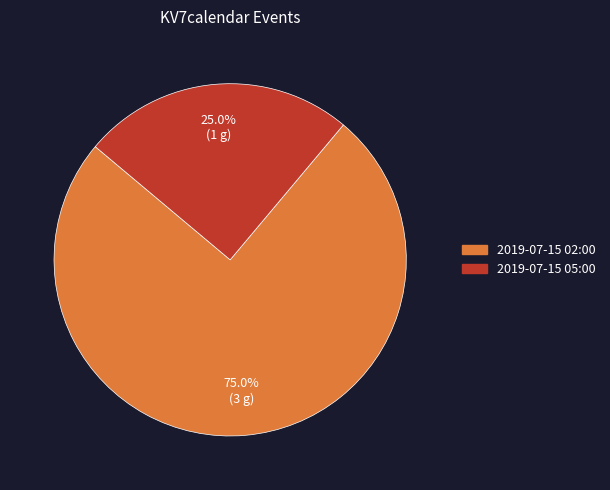

What is the smallest slice in the pie chart?

2019-07-15 05:00